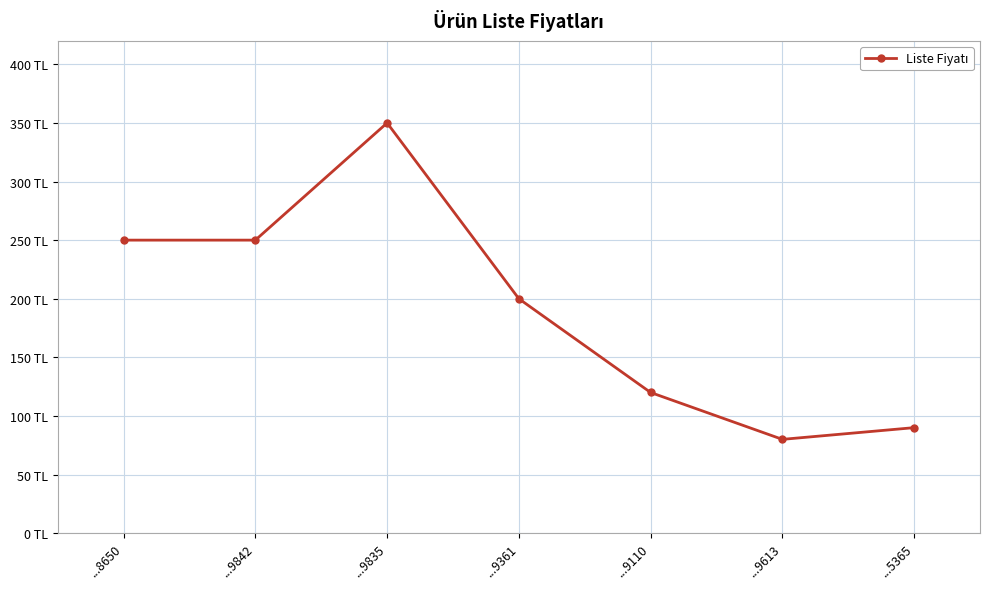

What is the value of the 4th point from the left?

200